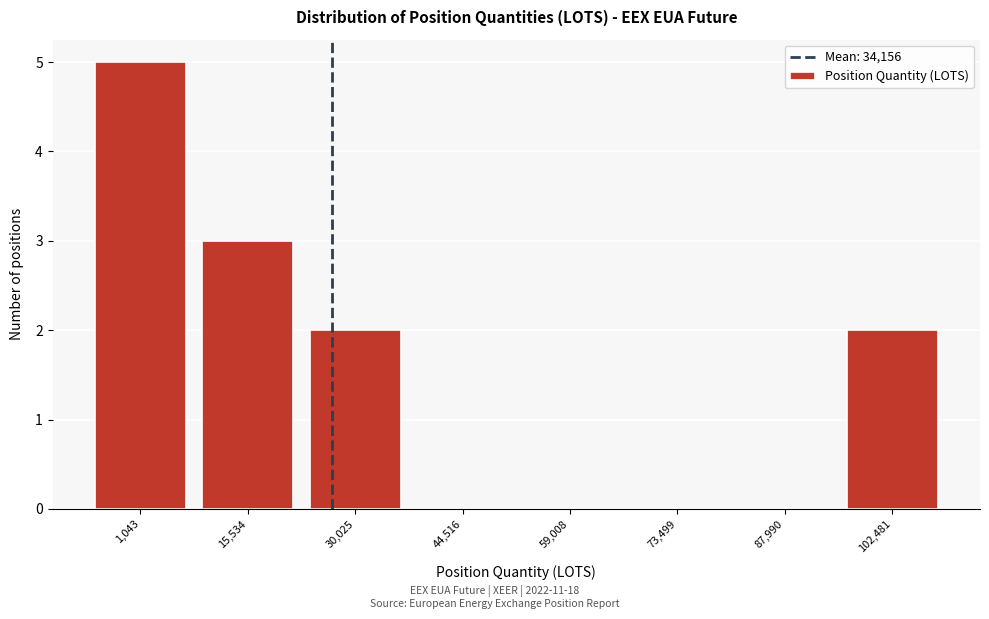

Reading left to right, what are all the values shown in this chart?

1,043=5	15,534=3	30,025=2	44,516=0	59,008=0	73,499=0	87,990=0	102,481=2